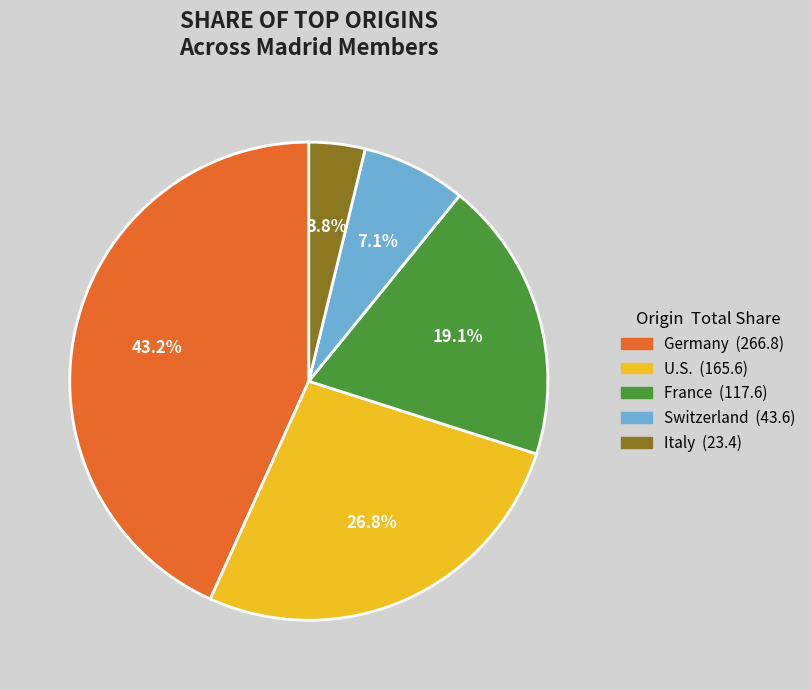

Rank the categories by value from highest to lowest.

Germany, U.S., France, Switzerland, Italy